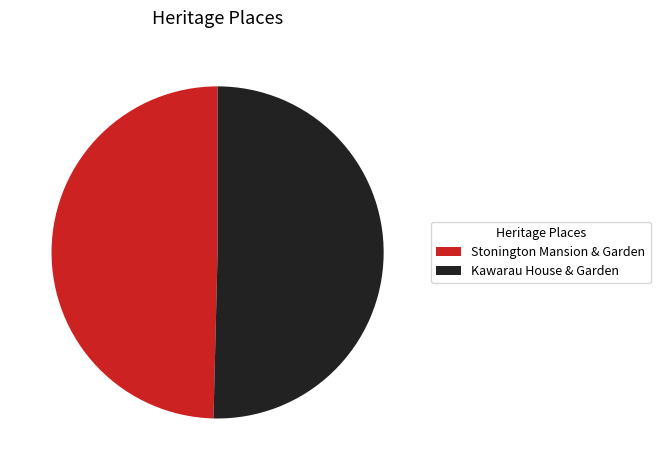

Combined, do Kawarau House & Garden and Stonington Mansion & Garden account for over 50%?

Yes